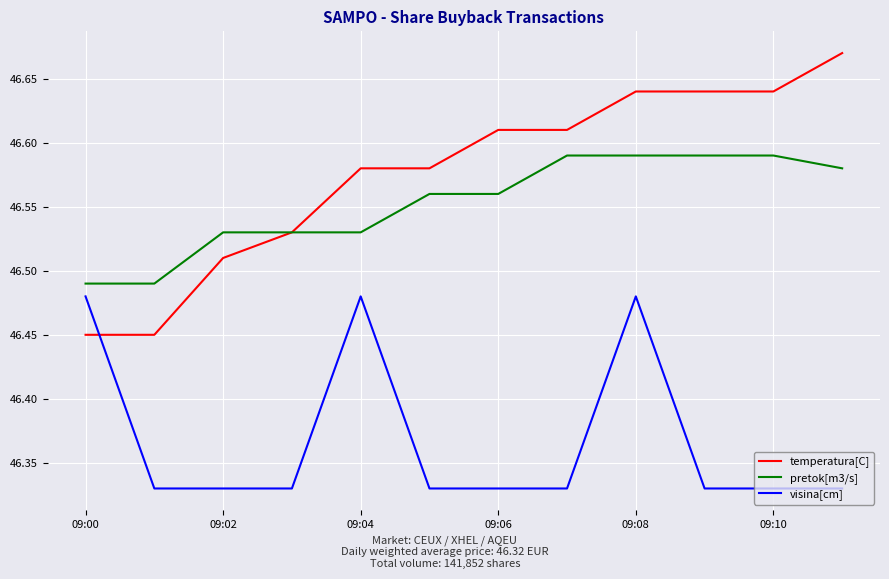

List the series in order of their peak value, lowest first.

visina[cm], pretok[m3/s], temperatura[C]